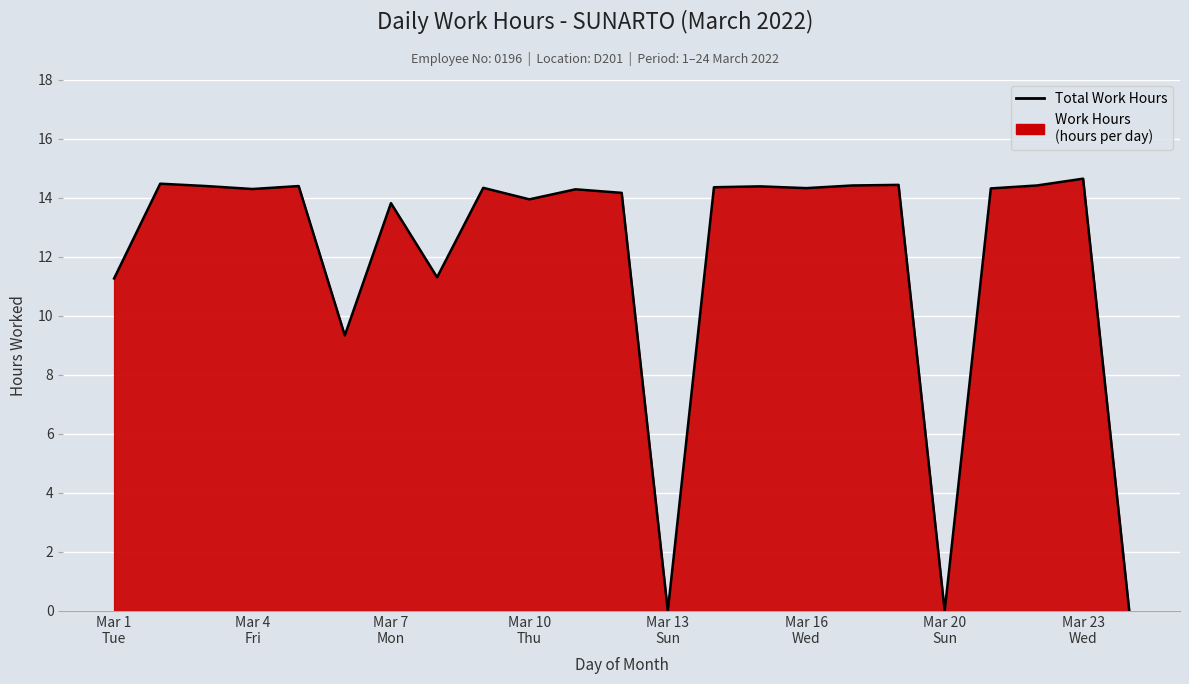

Does the chart display data point markers on the line(s)?

No